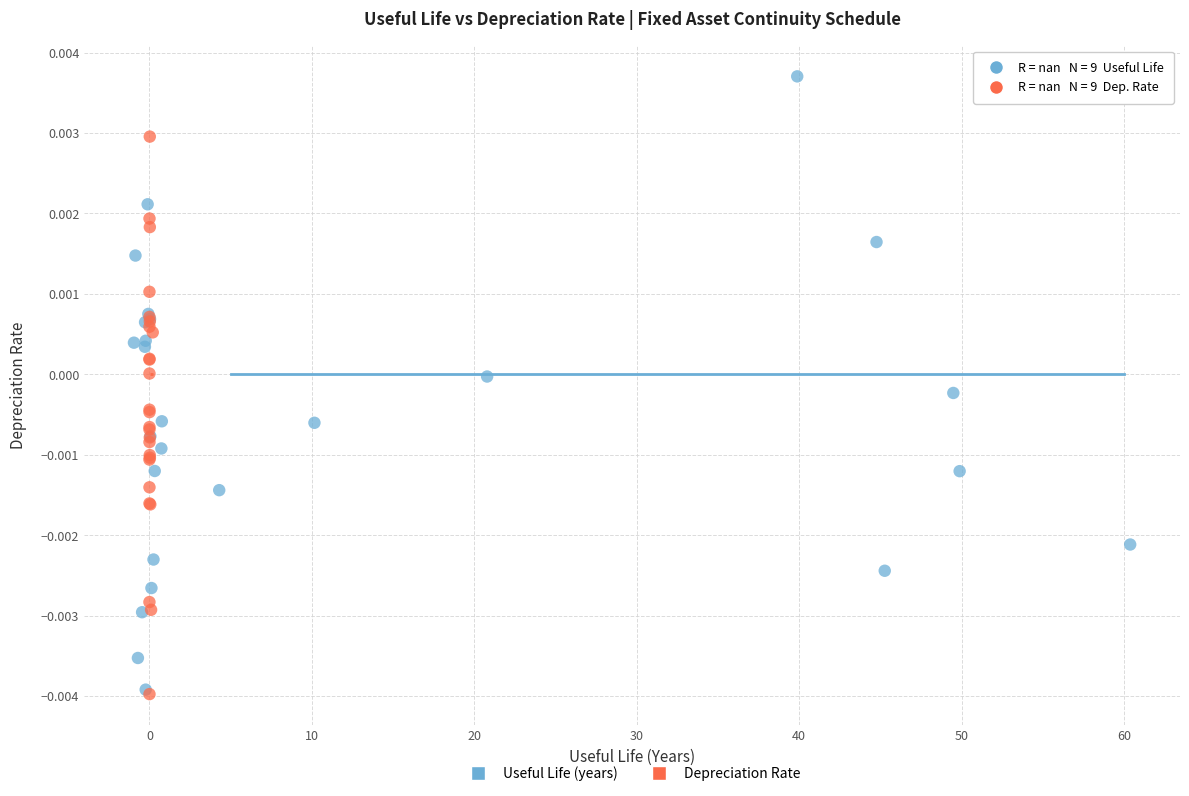

Which series contains the highest Y value?

Useful Life (years)